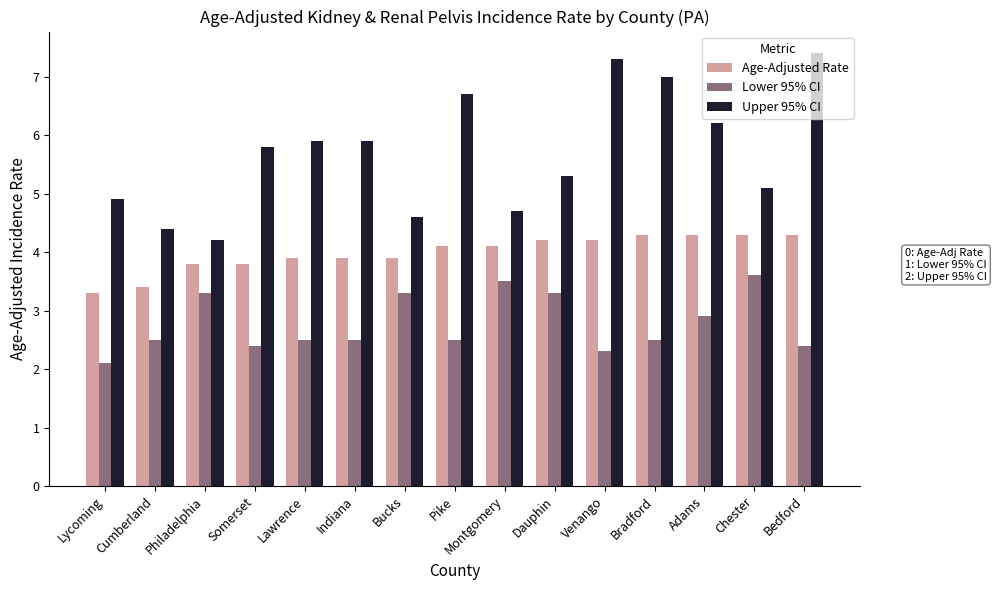

Reading left to right, extract all data points from this chart.

Age-Adjusted Rate: 3.3	3.4	3.8	3.8	3.9	3.9	3.9	4.1	4.1	4.2	4.2	4.3	4.3	4.3	4.3
Lower 95% CI: 2.1	2.5	3.3	2.4	2.5	2.5	3.3	2.5	3.5	3.3	2.3	2.5	2.9	3.6	2.4
Upper 95% CI: 4.9	4.4	4.2	5.8	5.9	5.9	4.6	6.7	4.7	5.3	7.3	7.0	6.2	5.1	7.4